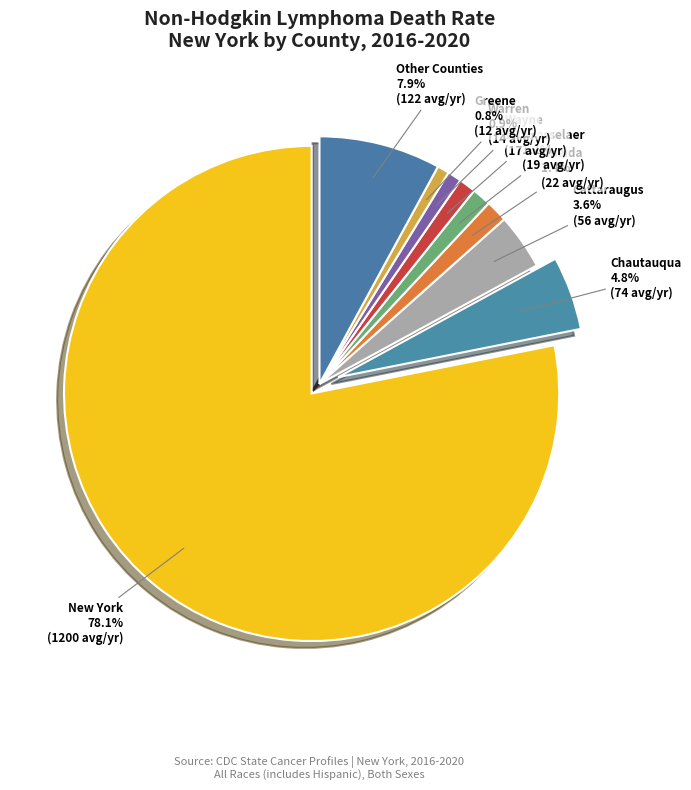

Do Cattaraugus and Oneida together represent more than half of the pie?

No